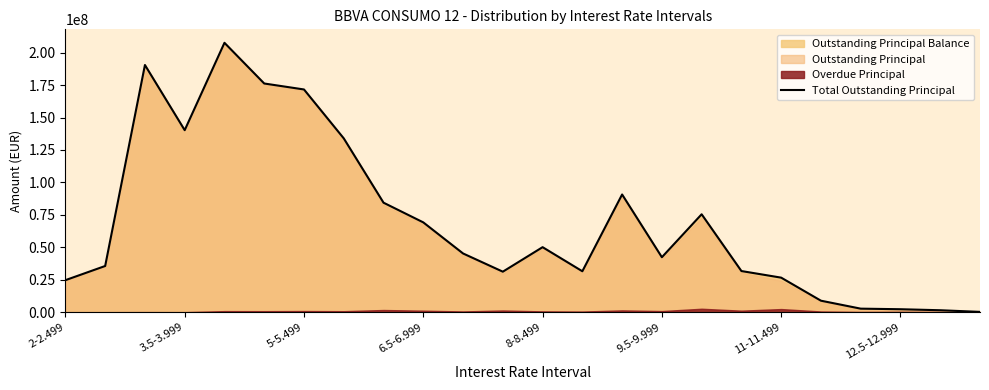

How many lines are shown in the chart?

1